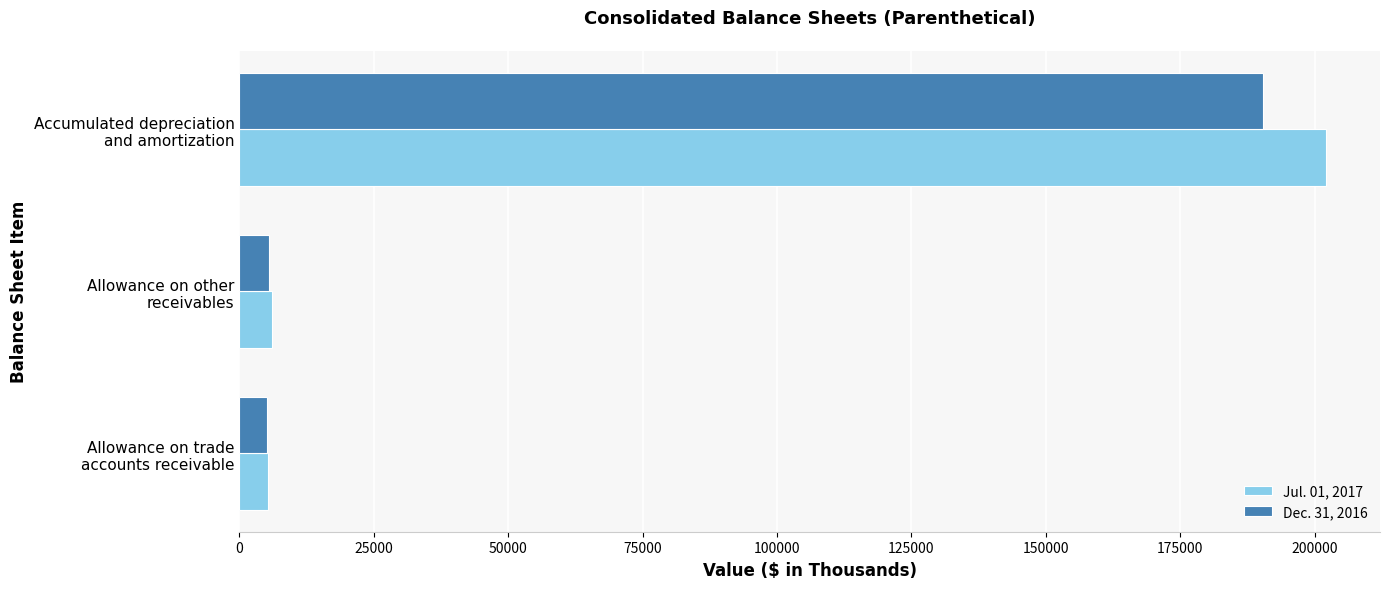

Rank the series by their average value, from highest to lowest.

Jul. 01, 2017, Dec. 31, 2016